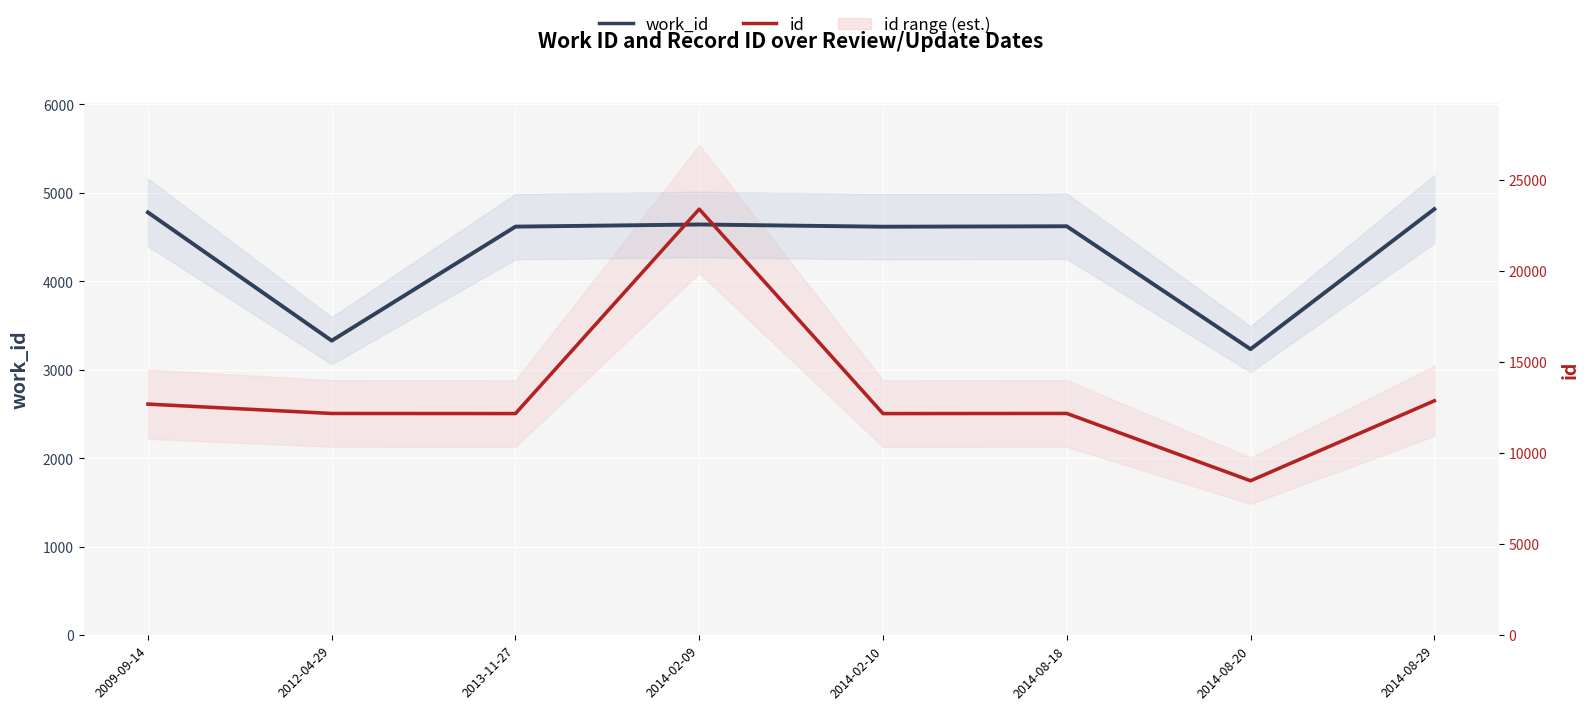

Reading right to left, extract all data points from this chart.

id (scaled): 2650.2	1746.7	2507.5	2505.9	4817.0	2506.1	2507.1	2613.1
work_id: 4817.0	3234.0	4623.0	4618.0	4643.0	4619.0	3330.0	4780.0
id: 12875.0	8486.0	12182.0	12174.0	23402.0	12175.0	12180.0	12695.0